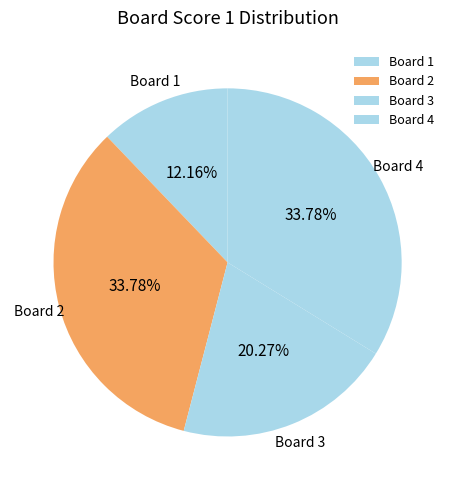

To the nearest percent, what is the average slice percentage?

25%